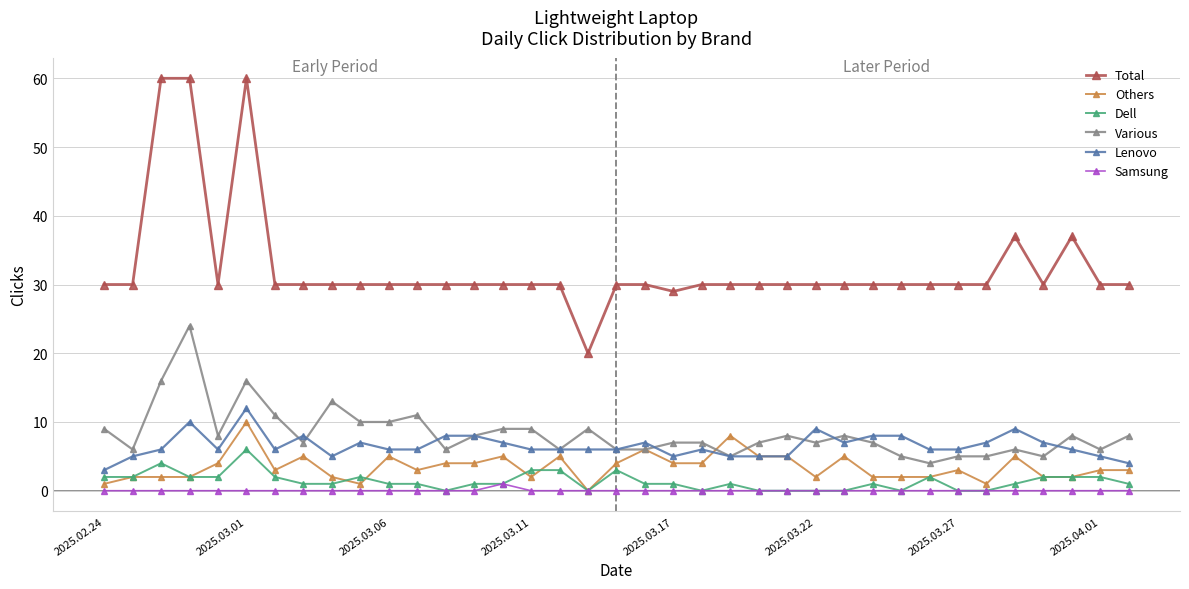

Which series has the widest spread of values?

Total